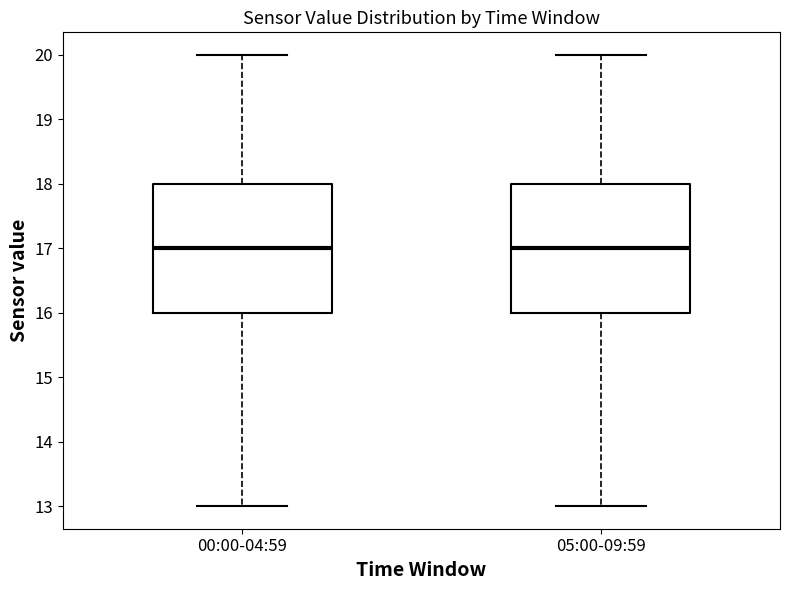

Reading left to right, read every box against the y-axis: the position of its median line, the range the box covers, and the ends of its whiskers. The values are not printed on the chart, so give them approximately, as read against the axis.

00:00-04:59: median 17, box 16 to 18, whiskers 13 to 20
05:00-09:59: median 17, box 16 to 18, whiskers 13 to 20